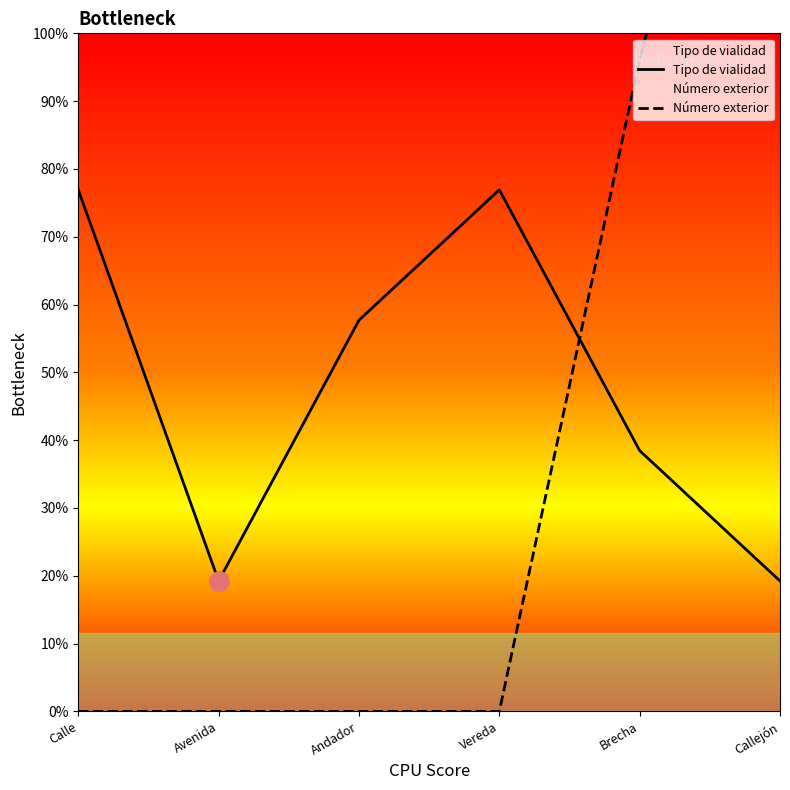

Which series has the widest spread of values?

Número exterior